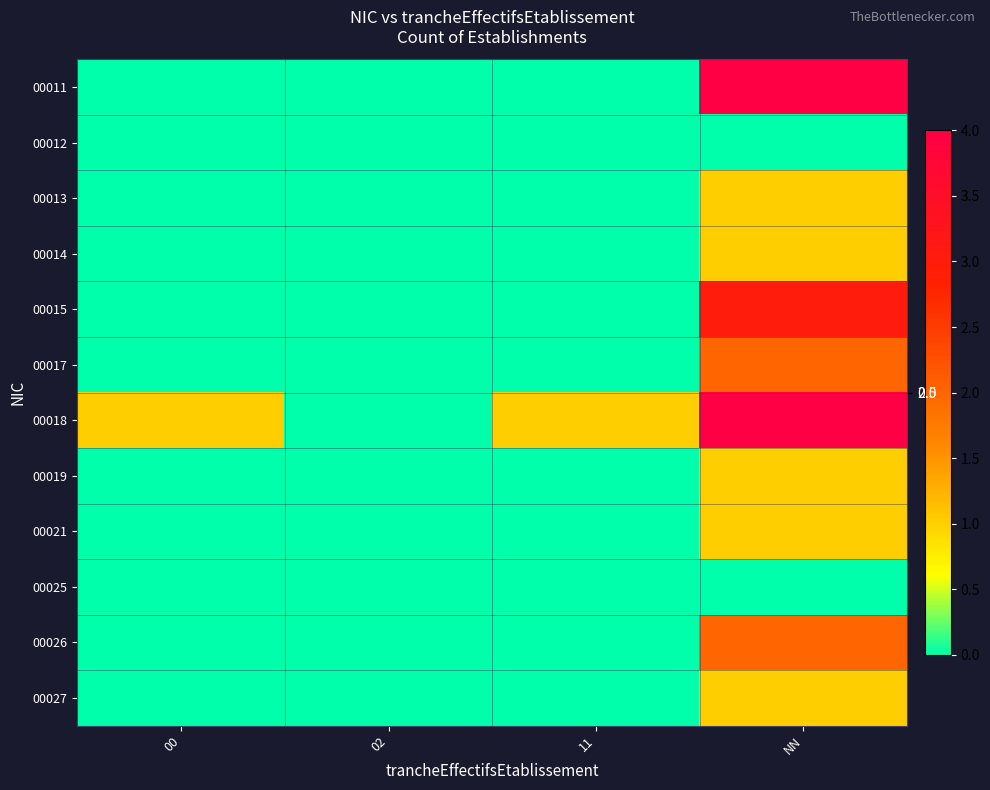

Count the number of data series in this chart.

12